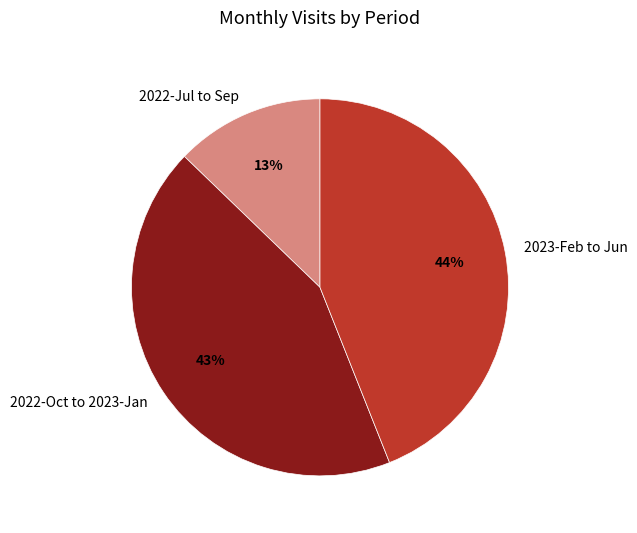

What is the ratio of the value at 2022-Jul to Sep to the value at 2023-Feb to Jun?

0.3